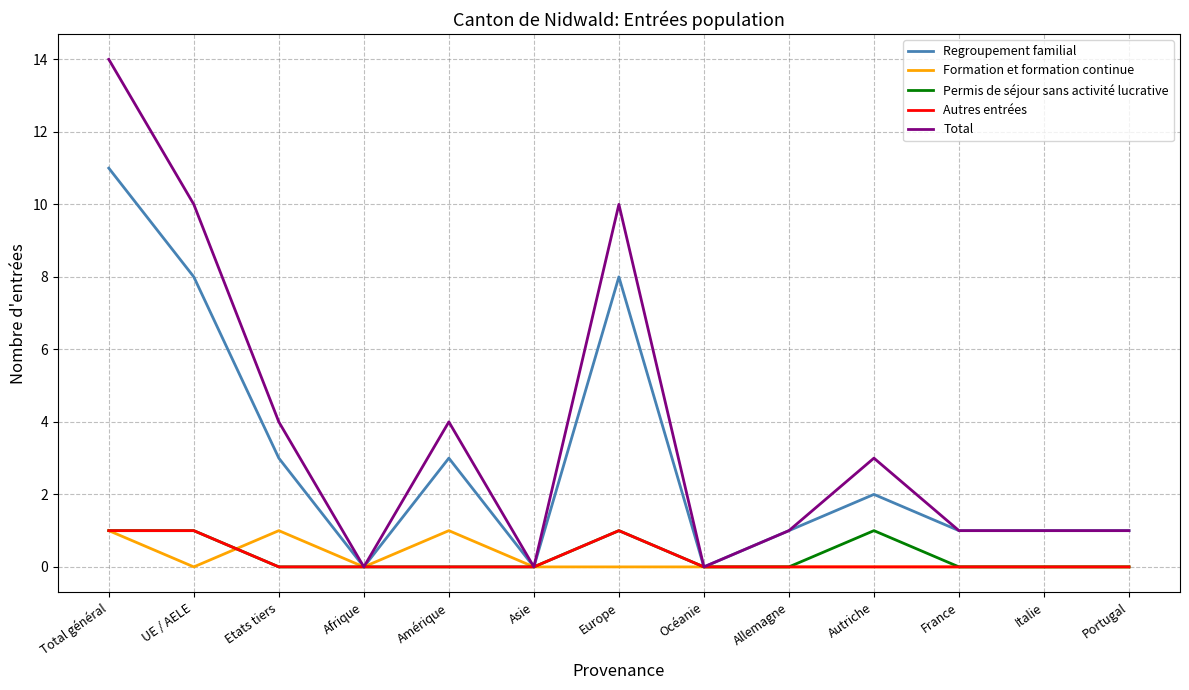

Is the value of Formation et formation continue at Asie greater than the value of Total at Amérique?

No